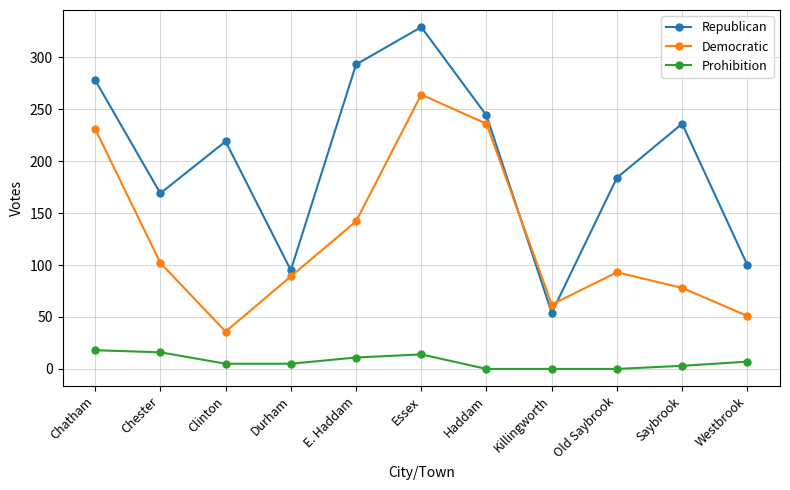

Where is Republican nearest to the value 191?

Old Saybrook